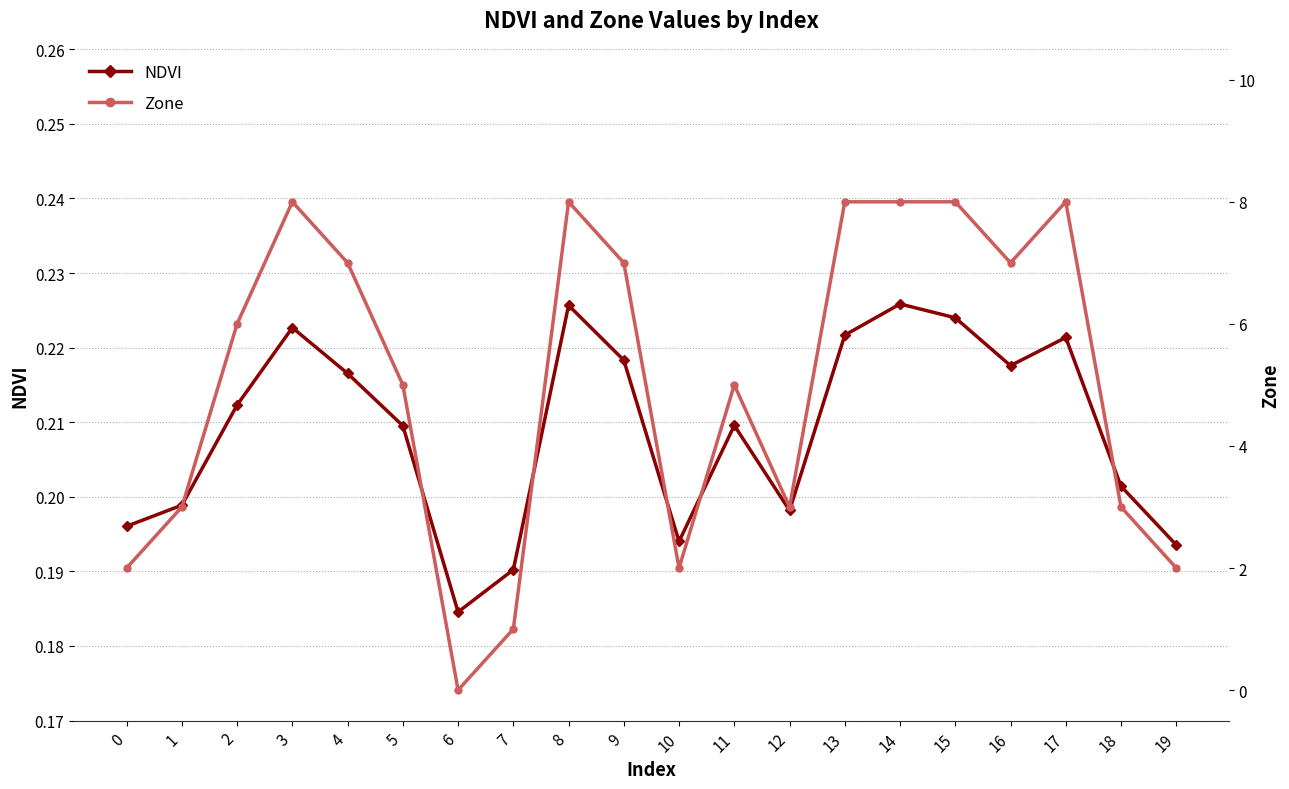

Rank the series by their average value, from highest to lowest.

Zone, NDVI